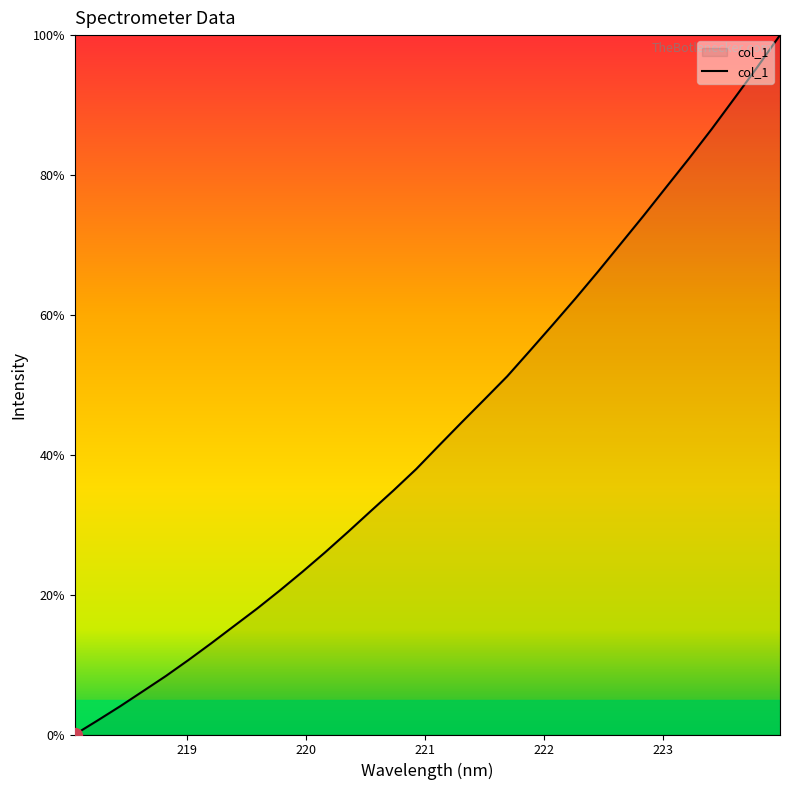

What is the difference between the maximum and minimum values?

100.0